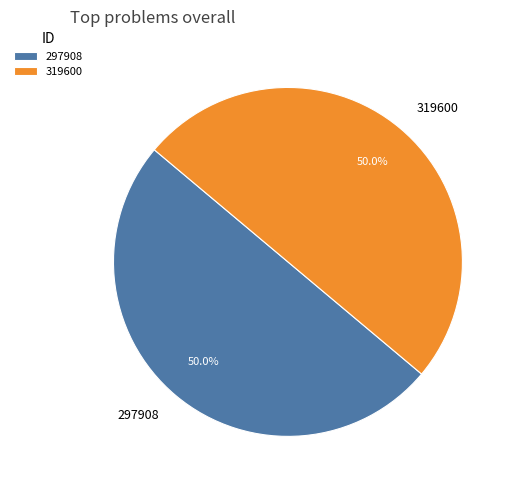

Is it true that 319600 is 50% of the pie?

True